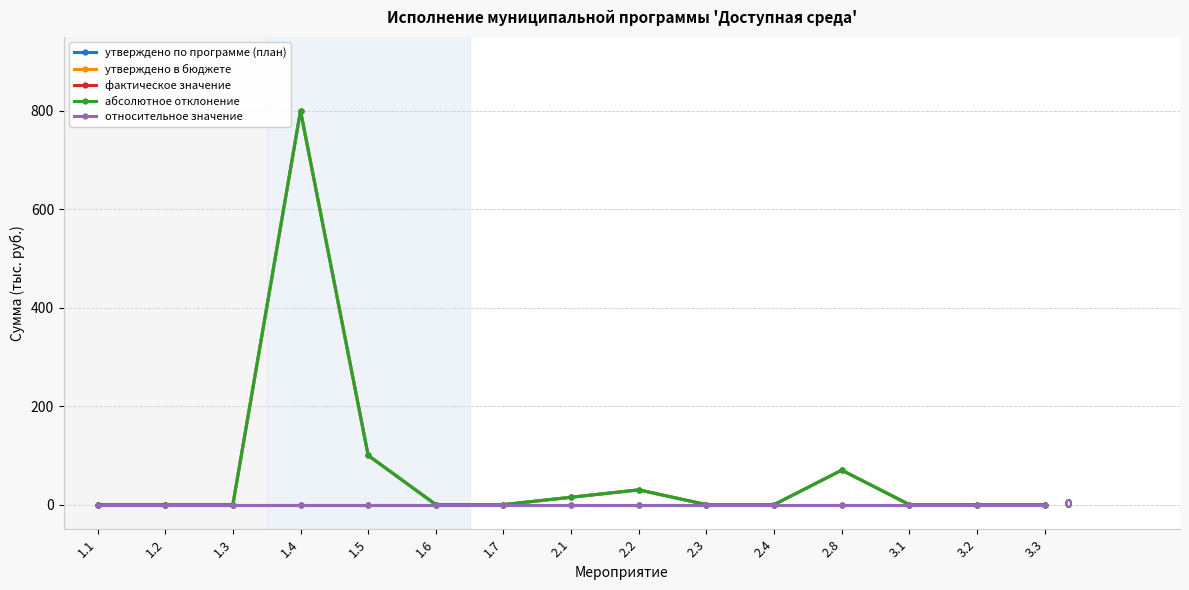

True or false: фактическое значение has more than 1 points higher than both neighbors.

False